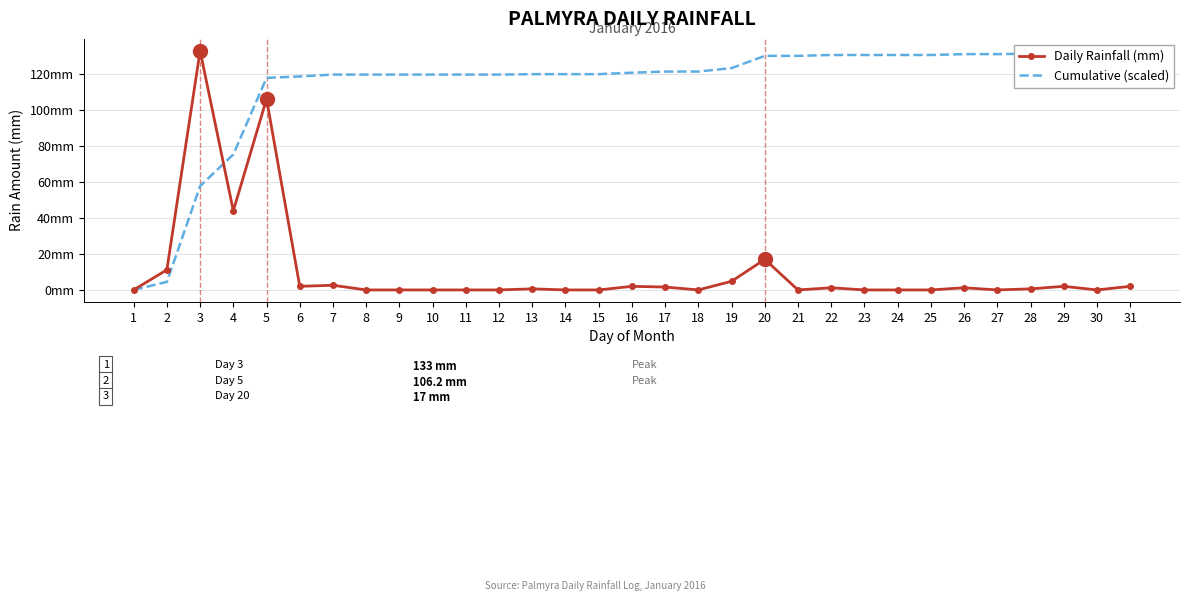

How many times do Daily Rainfall (mm) and Cumulative (scaled) cross each other?

1